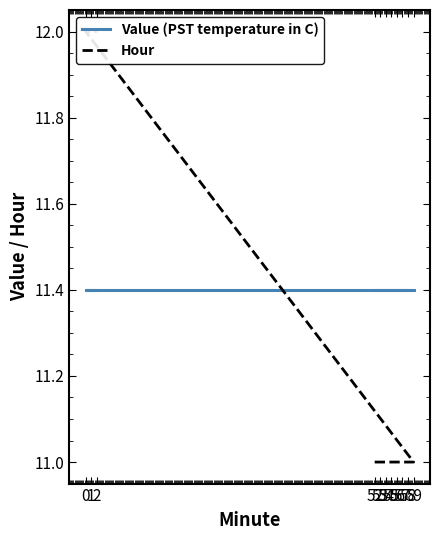

True or false: Hour has more than 0 points higher than both neighbors.

False